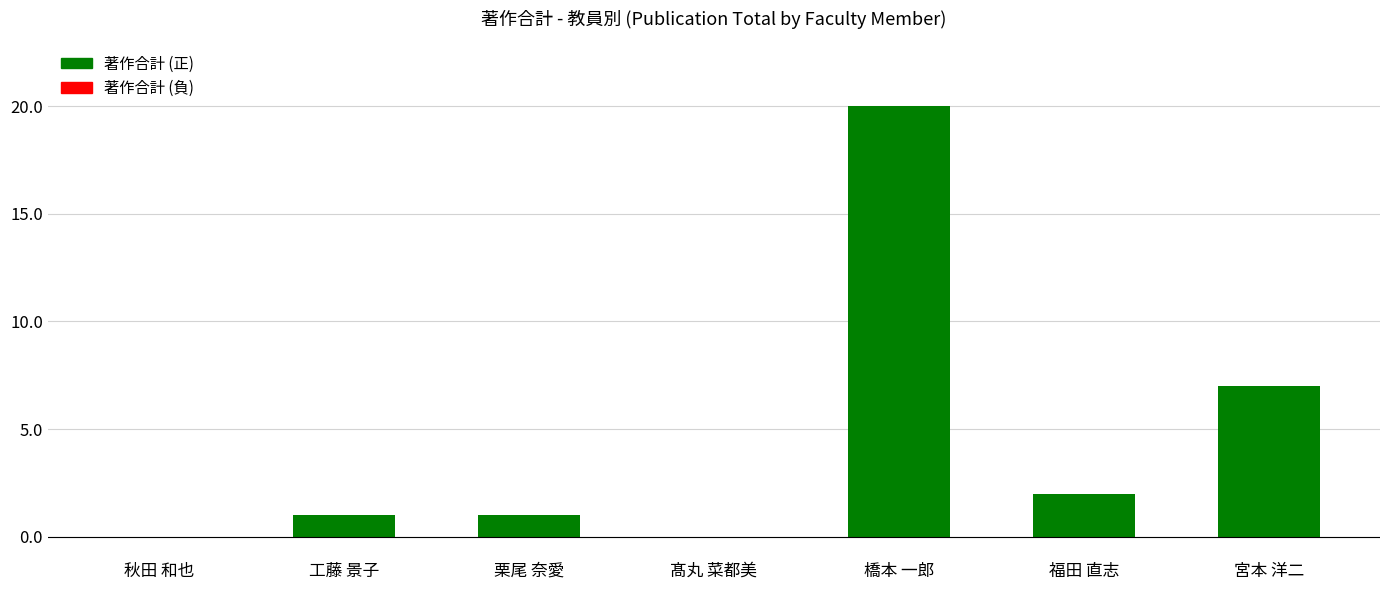

What is the maximum value shown in the chart?

20